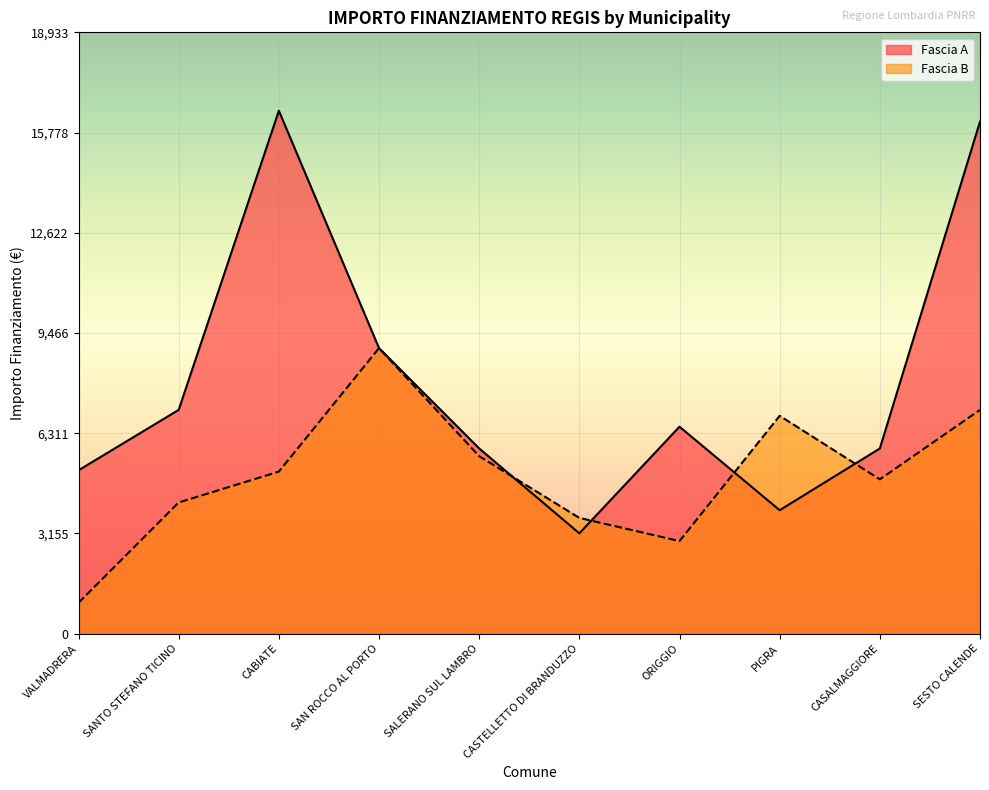

Is the value of Fascia B at SALERANO SUL LAMBRO greater than the value of Fascia A at ORIGGIO?

No